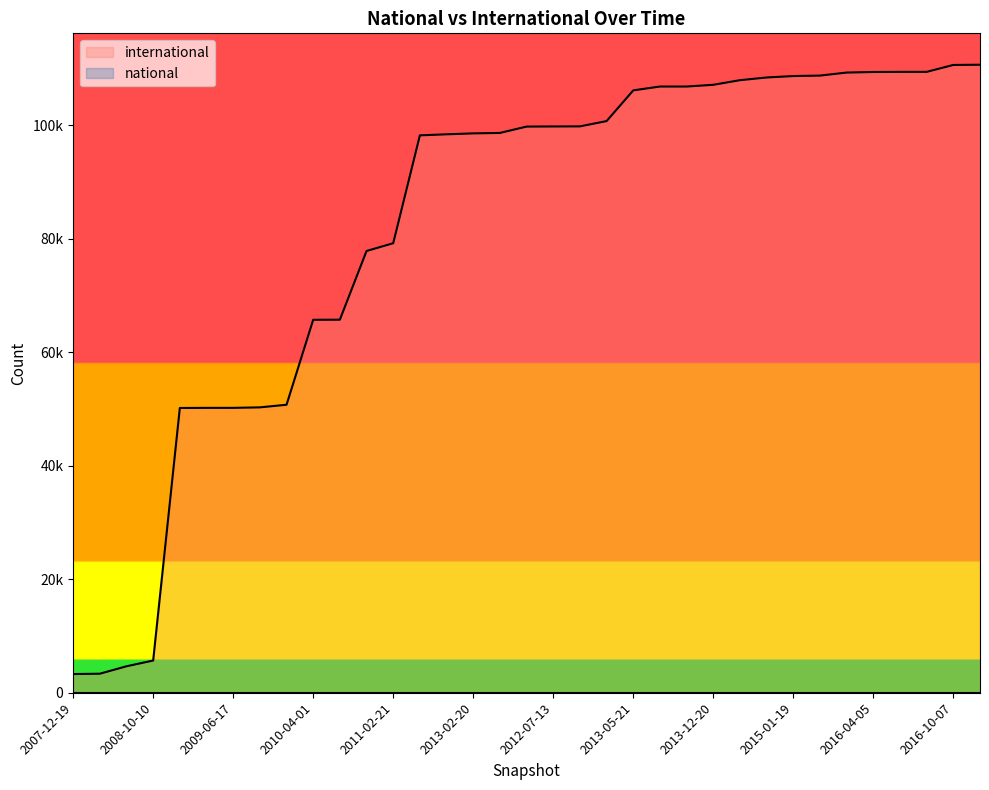

Where is the data nearest to the value 56960?

2009-12-16